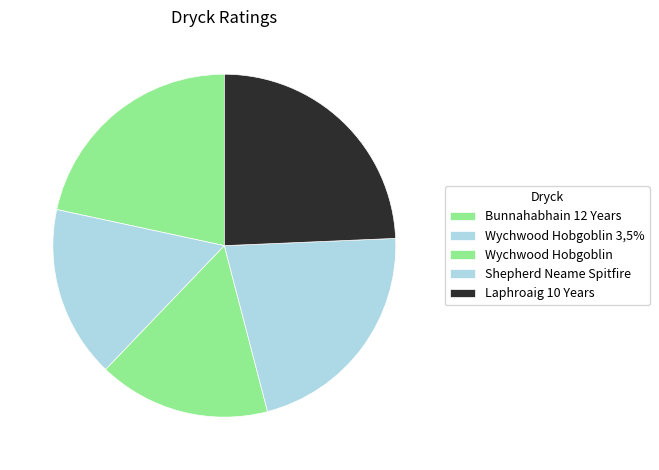

Is there any slice that represents more than half of the pie?

No